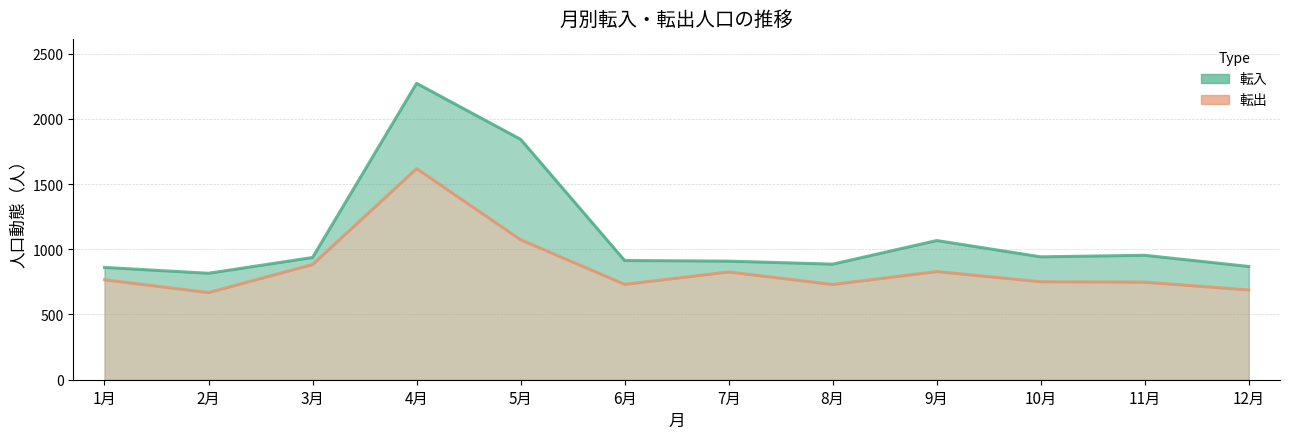

At which category is the sum across all series the highest?

4月